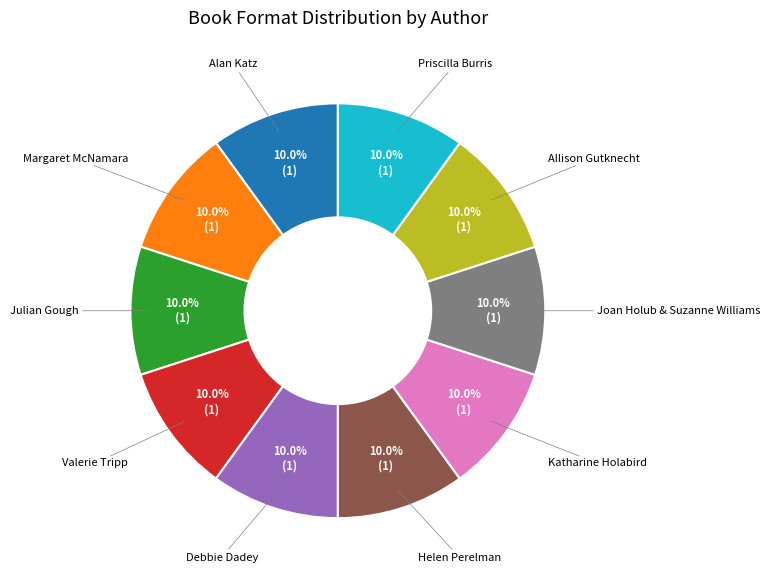

Does any single category account for the majority?

No